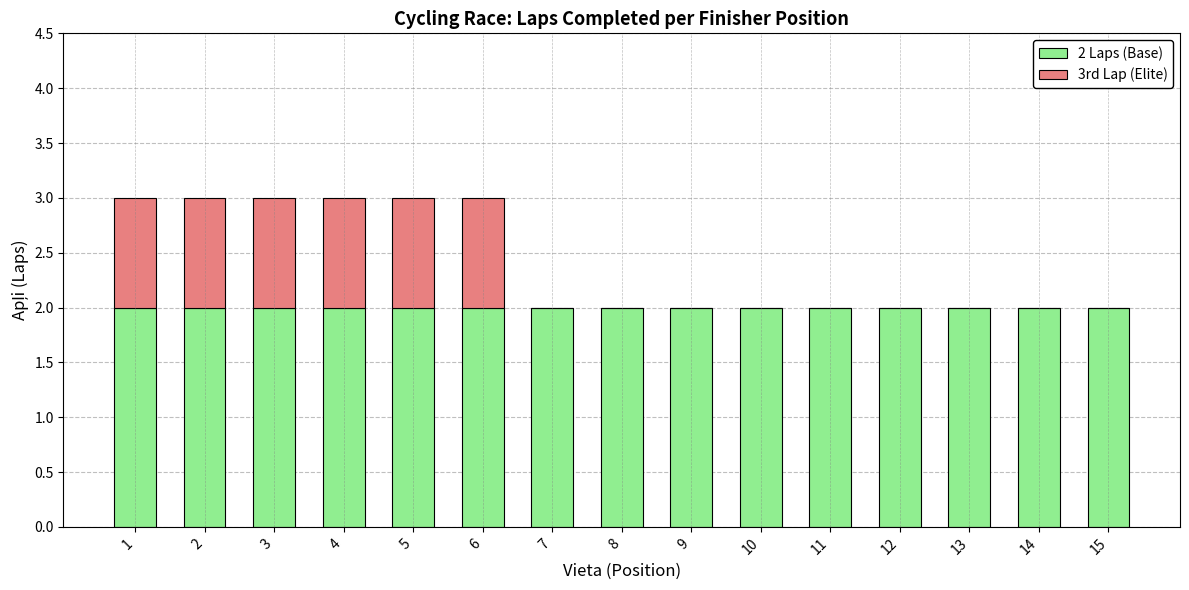

Reading right to left, transcribe the values for 2 Laps (Base).

15=2	14=2	13=2	12=2	11=2	10=2	9=2	8=2	7=2	6=2	5=2	4=2	3=2	2=2	1=2